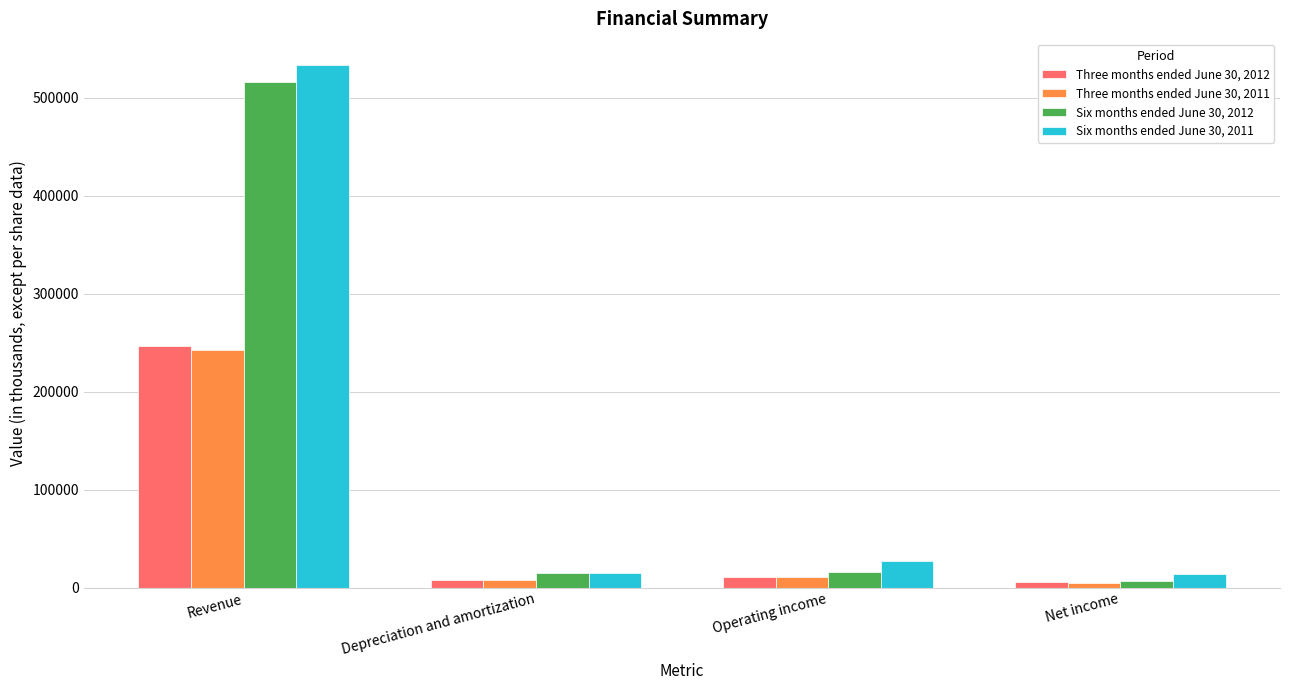

List the series in order of their peak value, highest first.

Six months ended June 30, 2011, Six months ended June 30, 2012, Three months ended June 30, 2012, Three months ended June 30, 2011